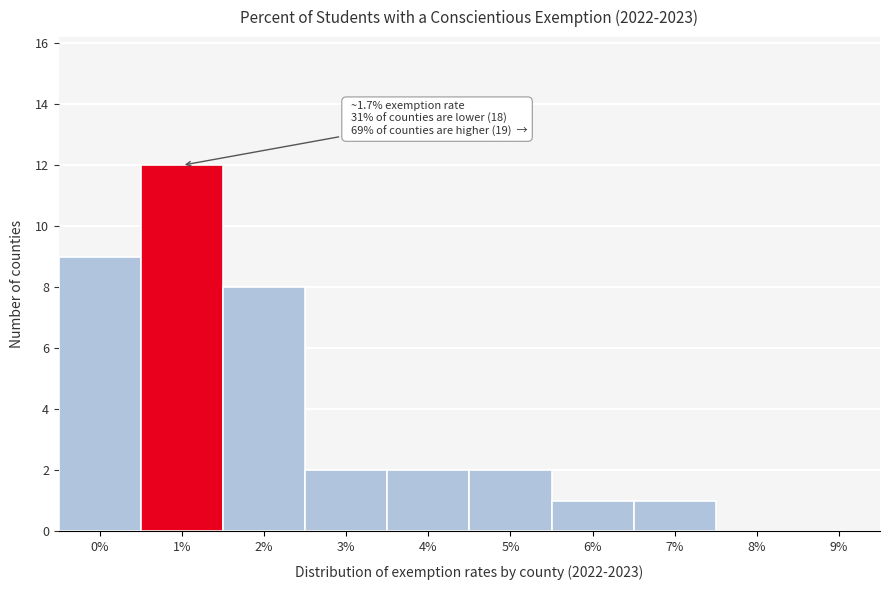

Reading left to right, transcribe all the data shown in this chart.

0%=9	1%=12	2%=8	3%=2	4%=2	5%=2	6%=1	7%=1	8%=0	9%=0